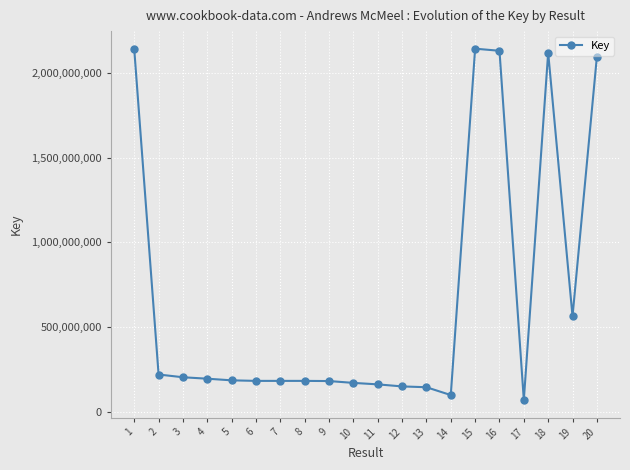

What is the approximate value at 3, to the nearest 10?

205584480